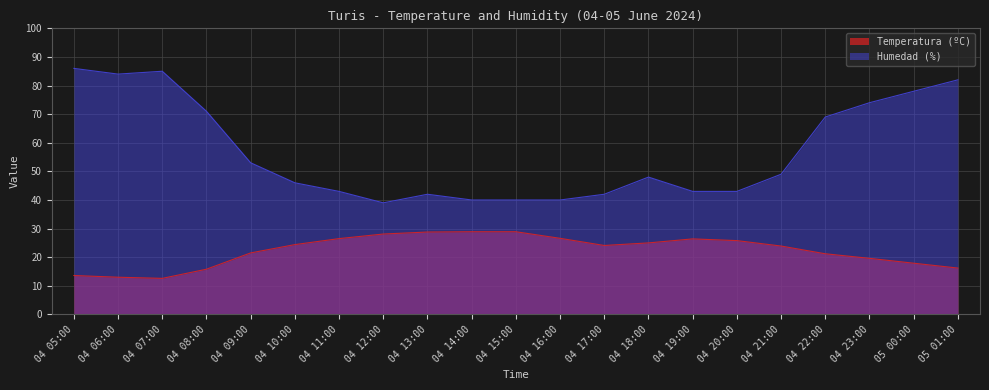

List the labels in order of Humedad (%) value, largest first.

04 05:00, 04 07:00, 04 06:00, 05 01:00, 05 00:00, 04 23:00, 04 08:00, 04 22:00, 04 09:00, 04 21:00, 04 18:00, 04 10:00, 04 11:00, 04 19:00, 04 20:00, 04 13:00, 04 17:00, 04 14:00, 04 15:00, 04 16:00, 04 12:00